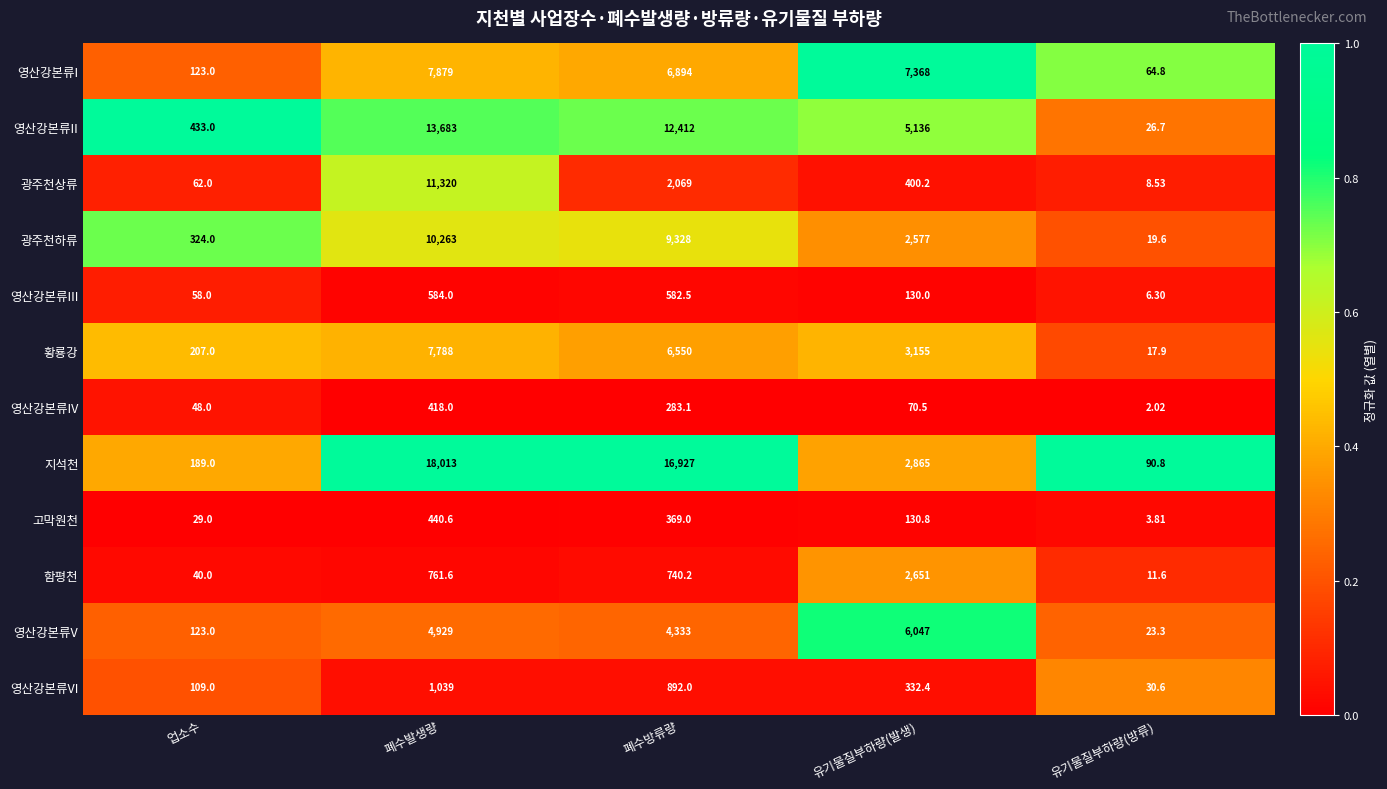

Which category has the highest value across all series?

폐수발생량